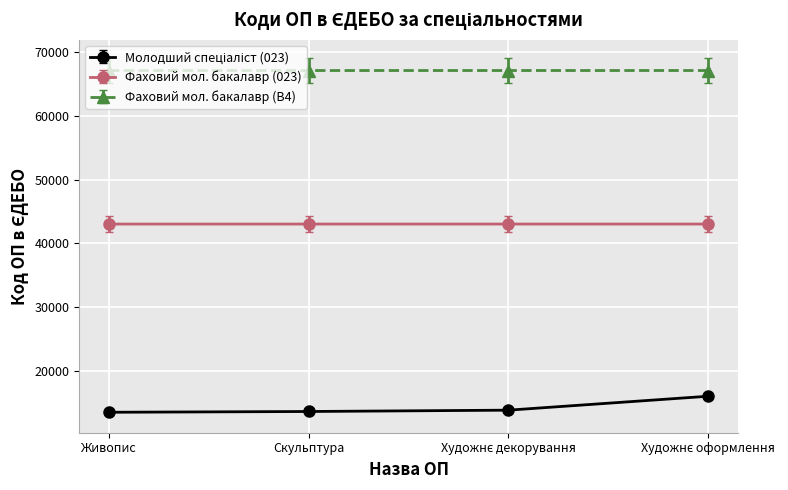

True or false: Фаховий мол. бакалавр (B4) and Фаховий мол. бакалавр (023) cross at least once.

False